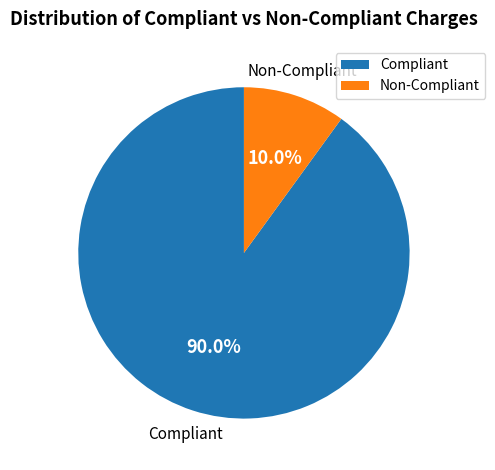

Which has a higher value, Non-Compliant or Compliant?

Compliant